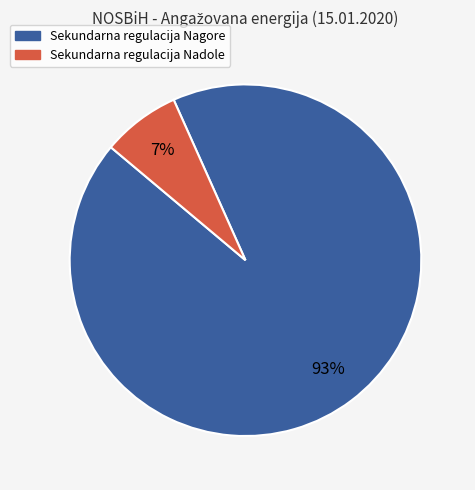

The Sekundarna regulacija Nadole slice represents 37% of the pie. True or false?

False